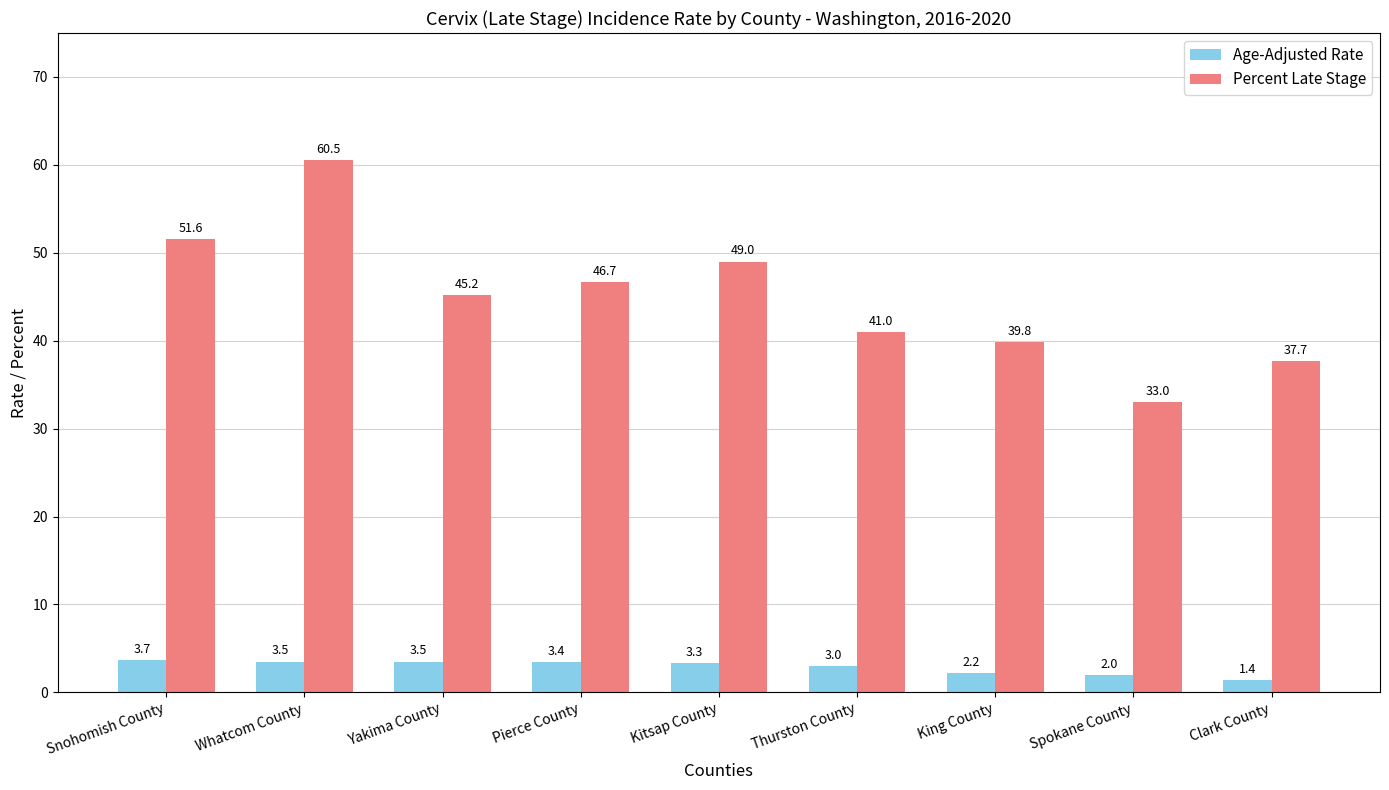

Does the chart contain any negative values?

No